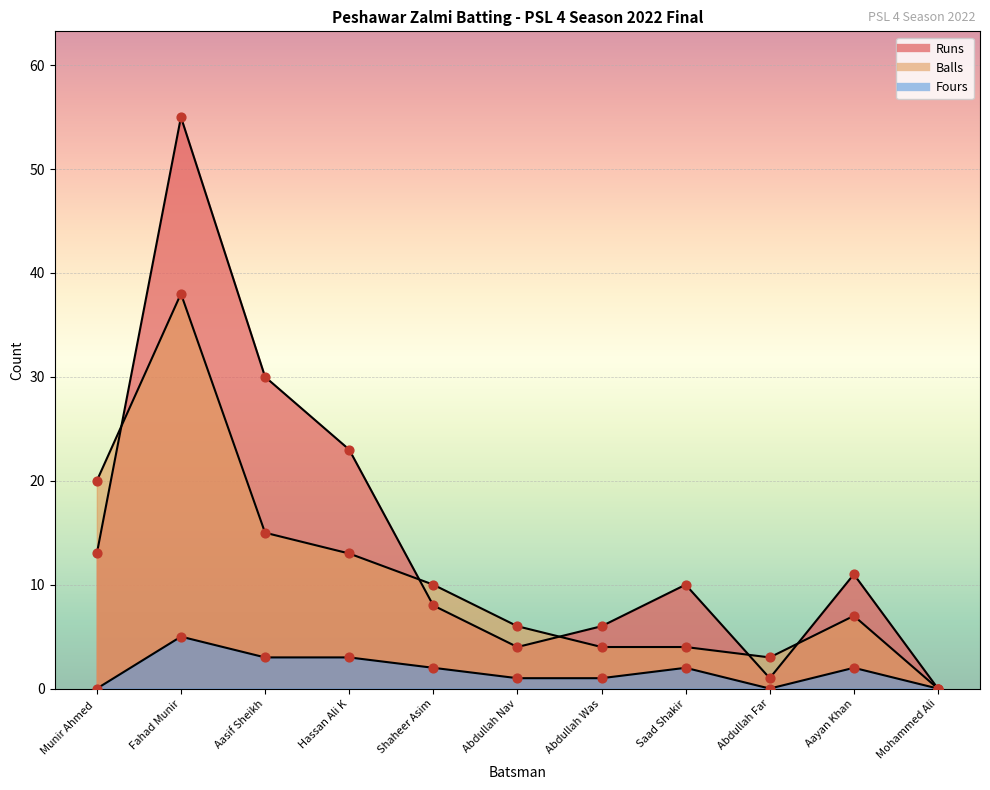

Which series reaches the minimum Y coordinate?

Runs